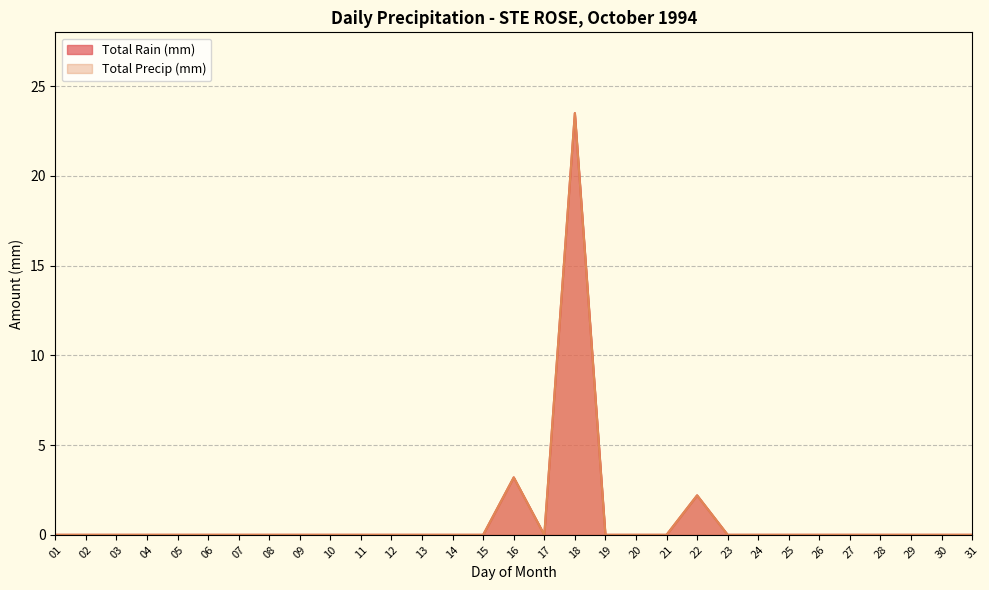

Where is the first local maximum for Total Precip (mm)?

16